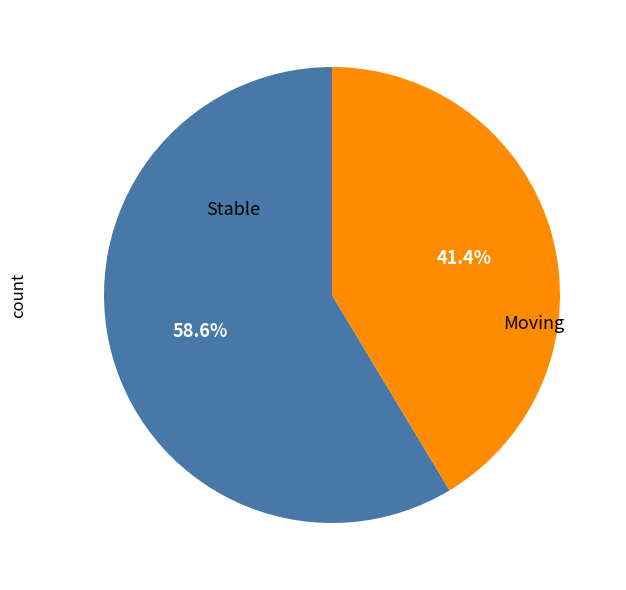

Is there any slice that represents more than half of the pie?

Yes